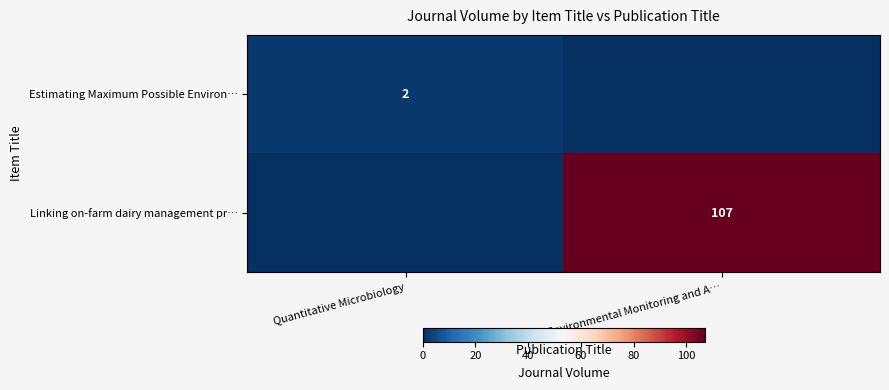

Between Environmental Monitoring and A… and Quantitative Microbiology, which is larger?

Quantitative Microbiology